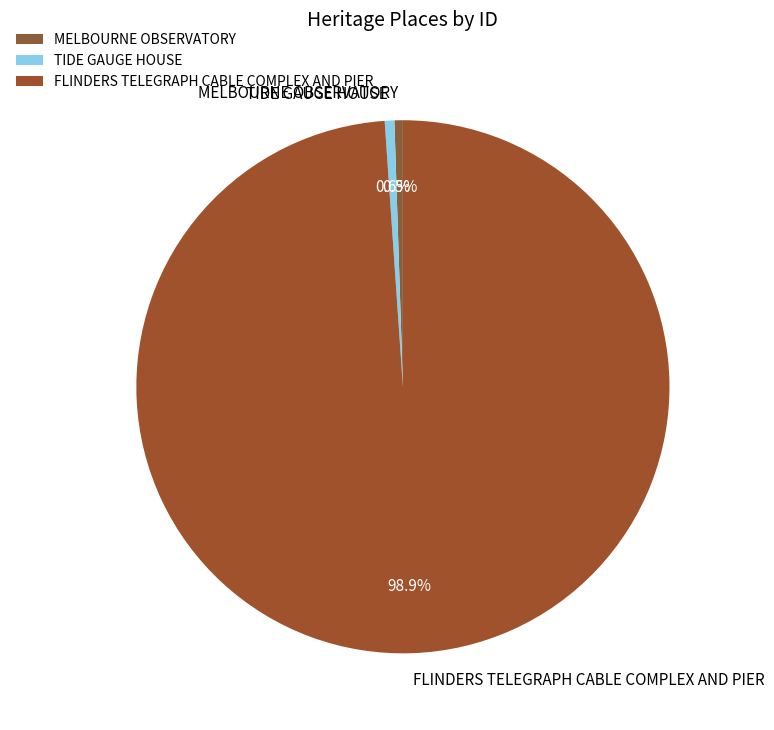

To the nearest percent, what portion does TIDE GAUGE HOUSE represent?

1%